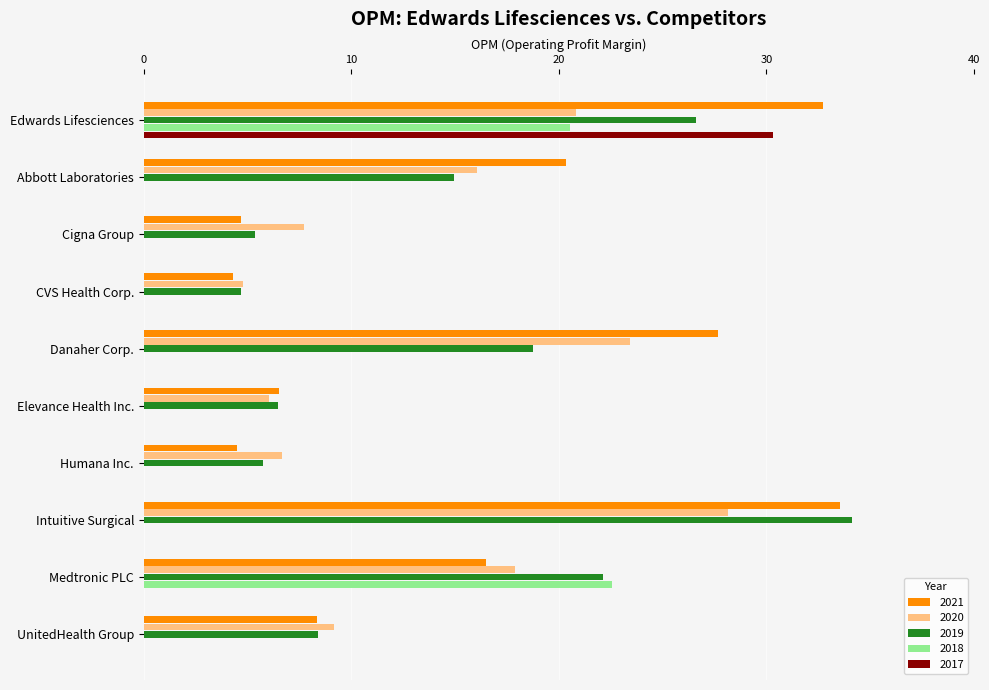

At which category is the sum across all series the highest?

Edwards Lifesciences